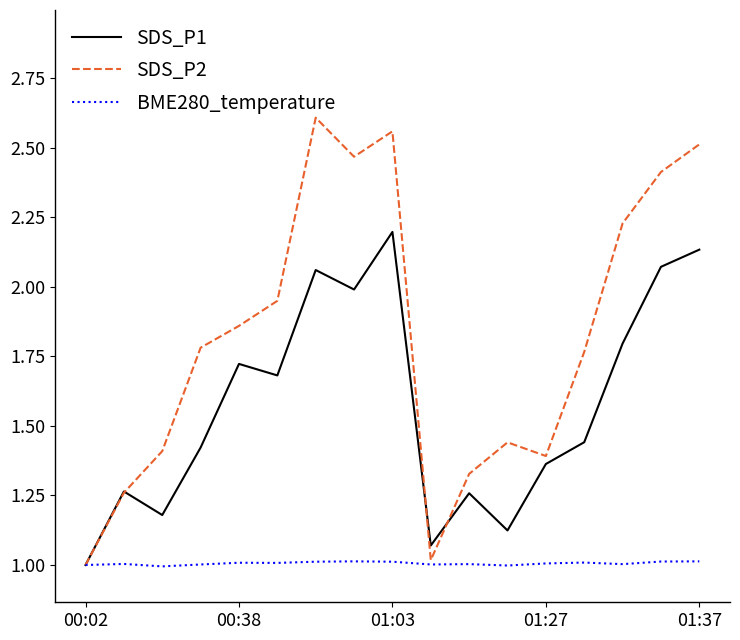

What is the minimum value for BME280_temperature?

1.0